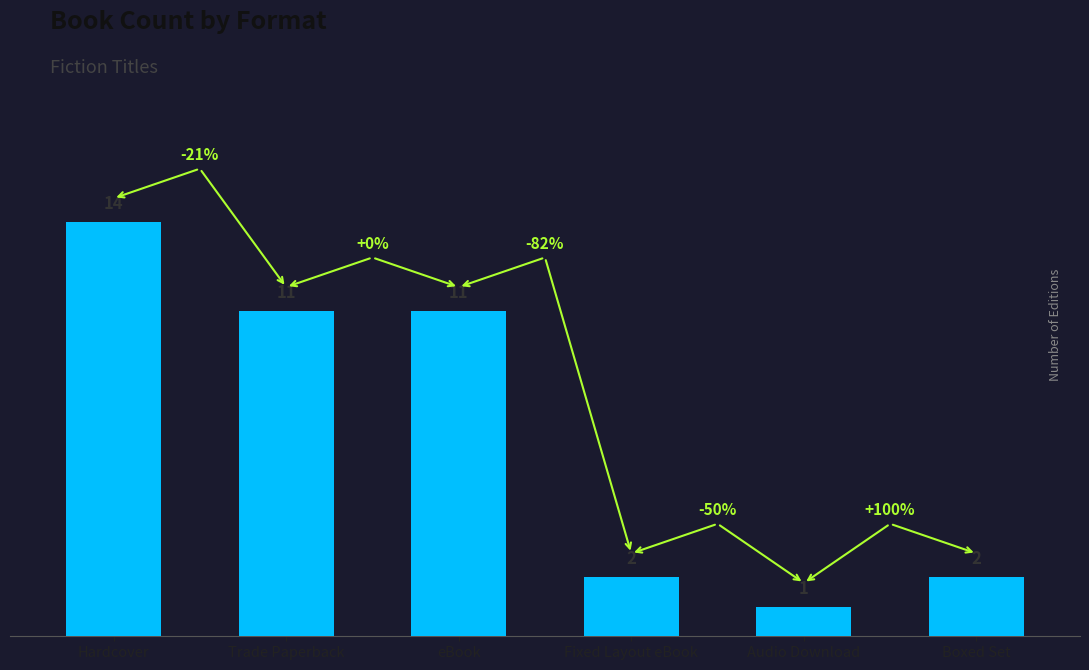

How many distinct data groups are displayed?

1